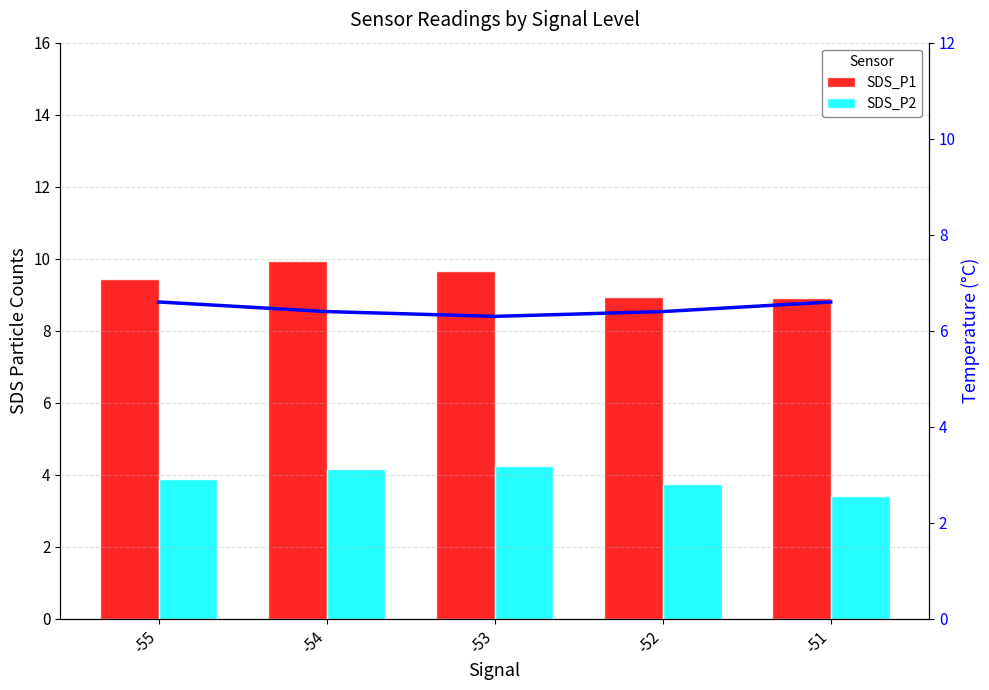

True or false: SDS_P1 has a value of 4.6 at -55.

False